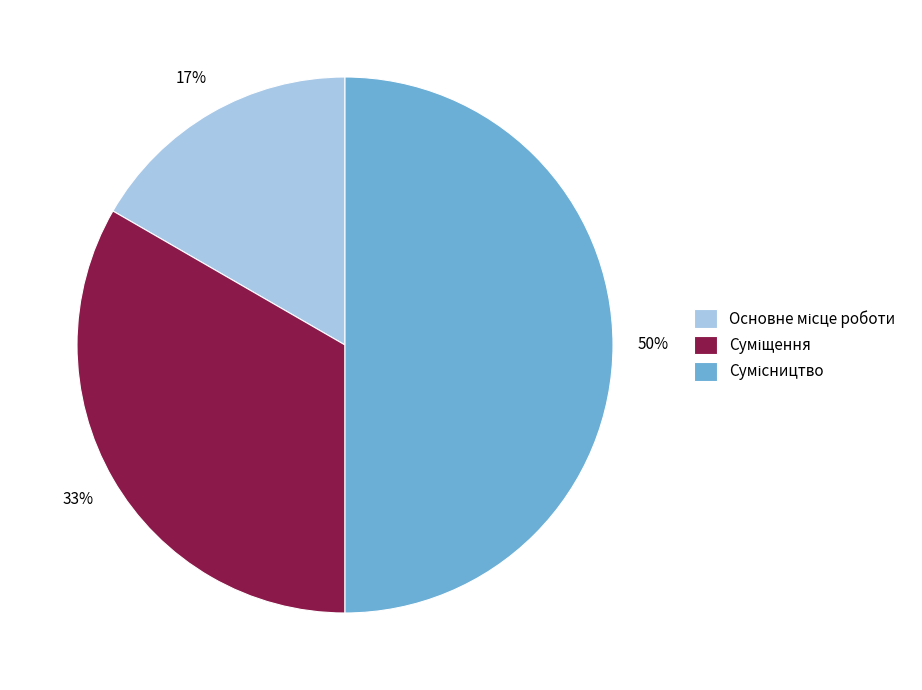

To the nearest percent, what is the average slice percentage?

33%